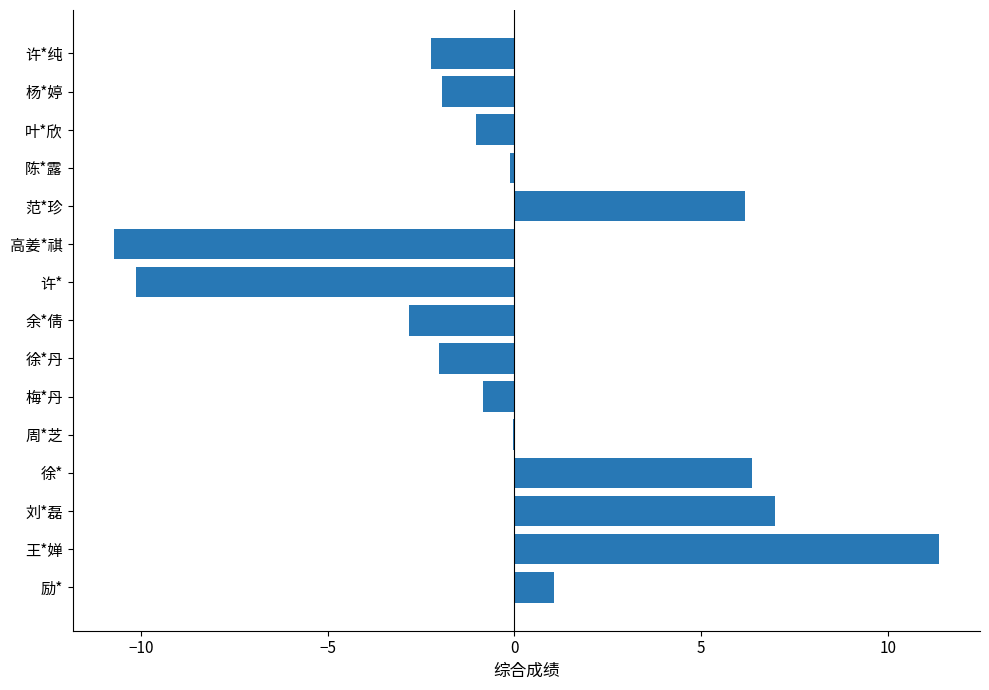

Are the bars horizontal?

Yes